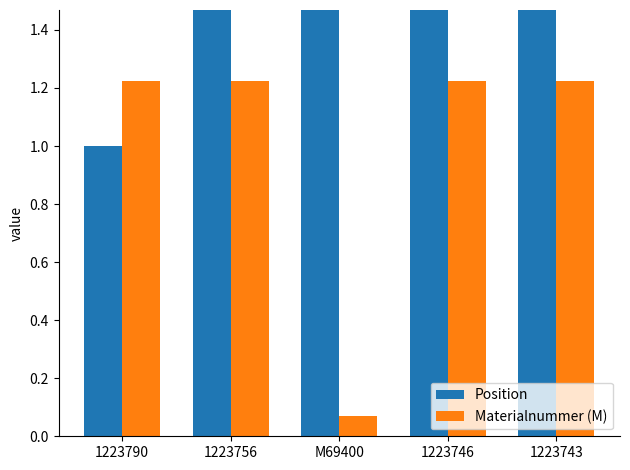

What is the label of the 3rd bar from the left?

M69400